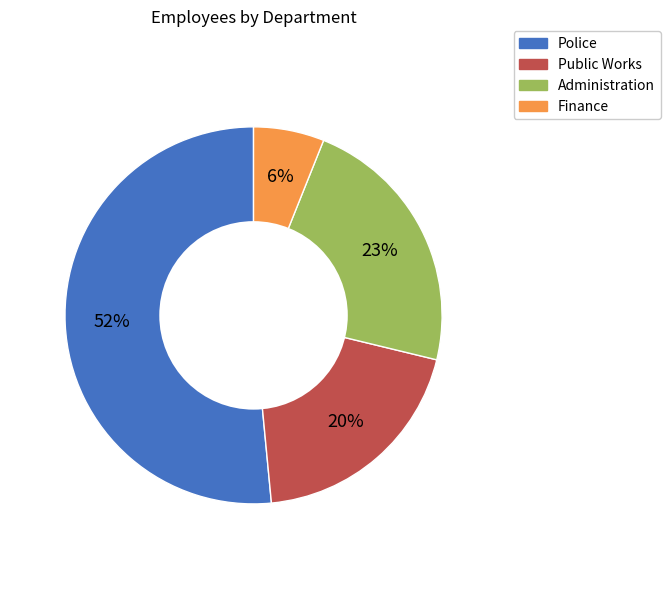

To the nearest percent, what portion does Administration represent?

23%